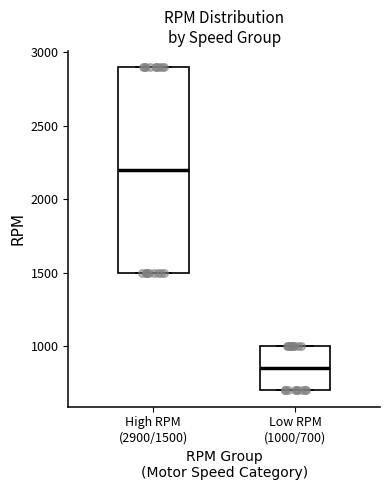

Which box has the lowest median line?

Low RPM (1000/700)